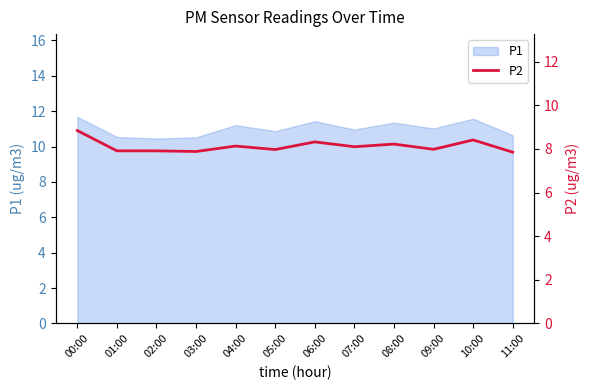

What is the label of the 11th point from the left?

10:00